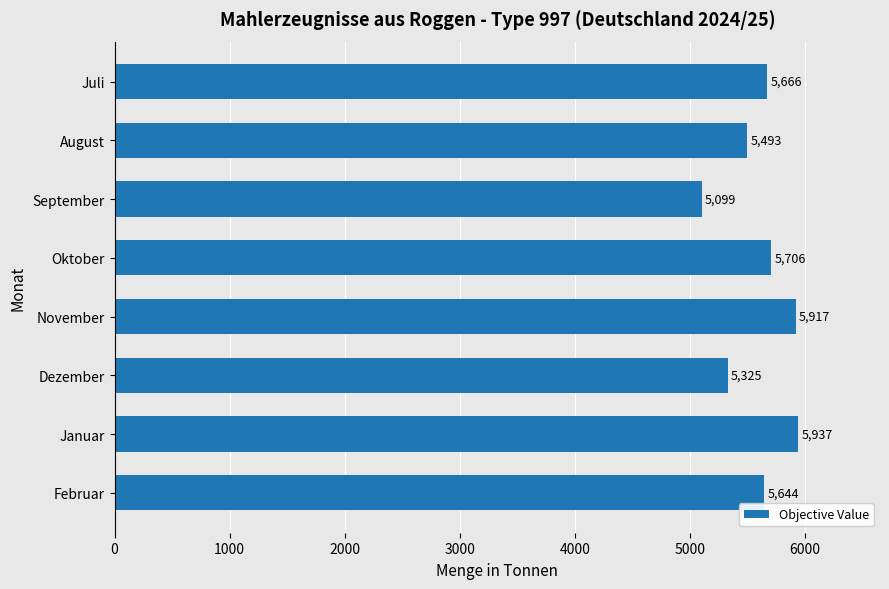

Count the number of categories in the chart.

8